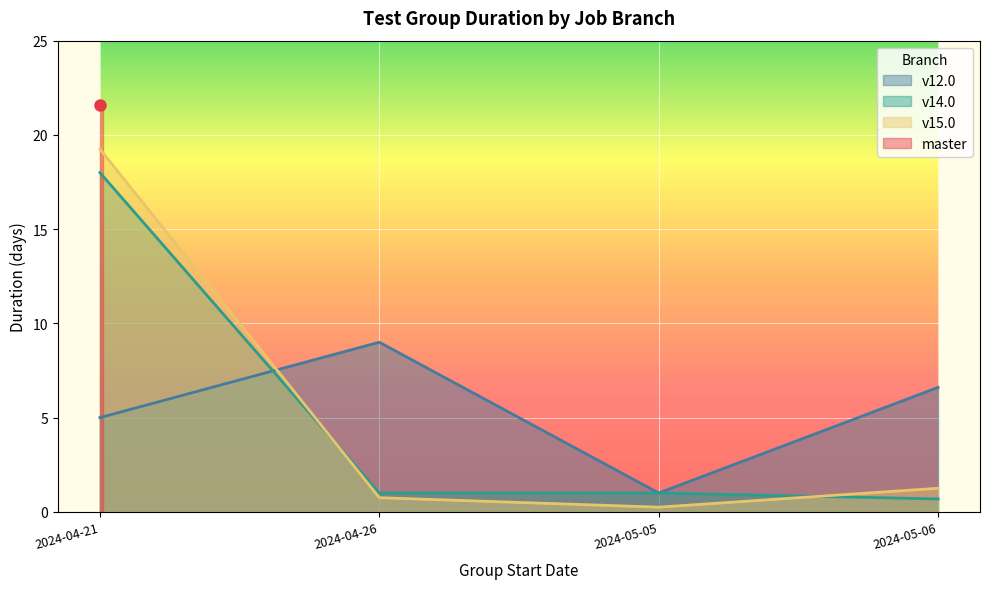

What is the total value across all series at 2024-04-26?

10.8